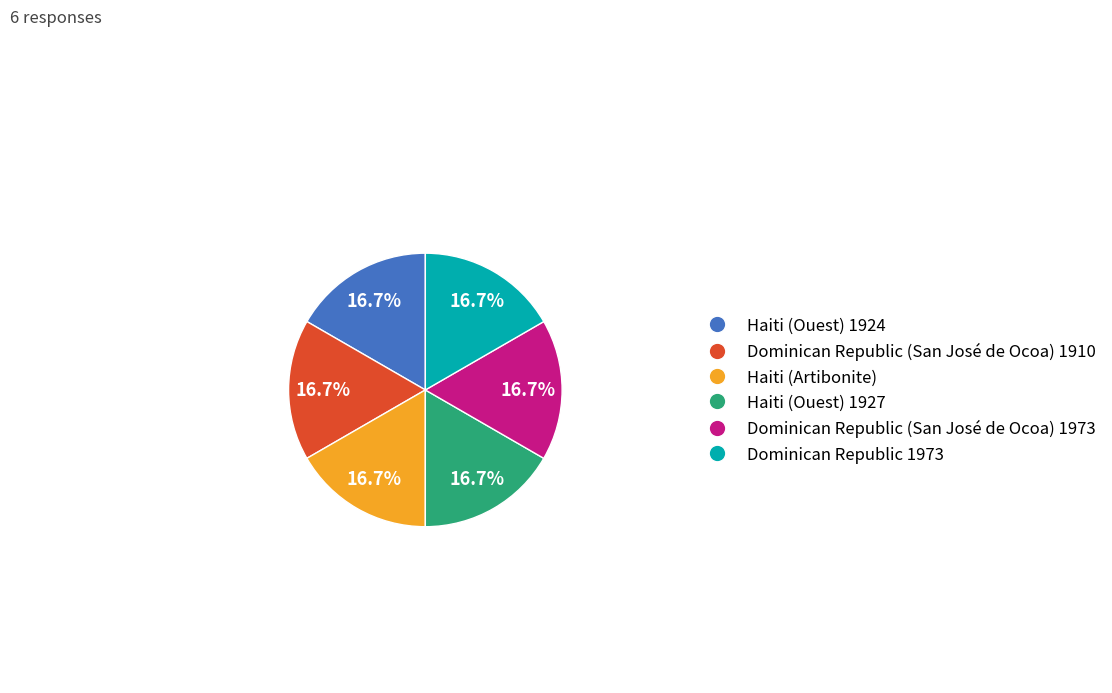

Does any single category account for the majority?

No